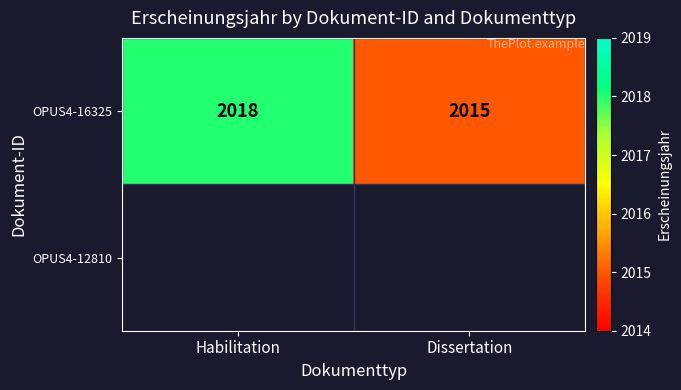

The value of OPUS4-16325 at Habilitation is 3311. True or false?

False